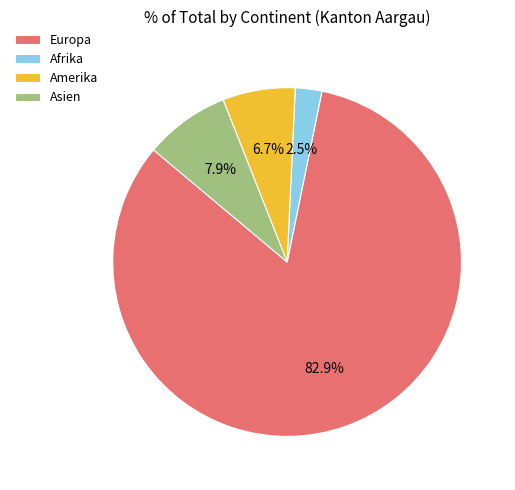

Is it true that Europa is 77% of the pie?

False